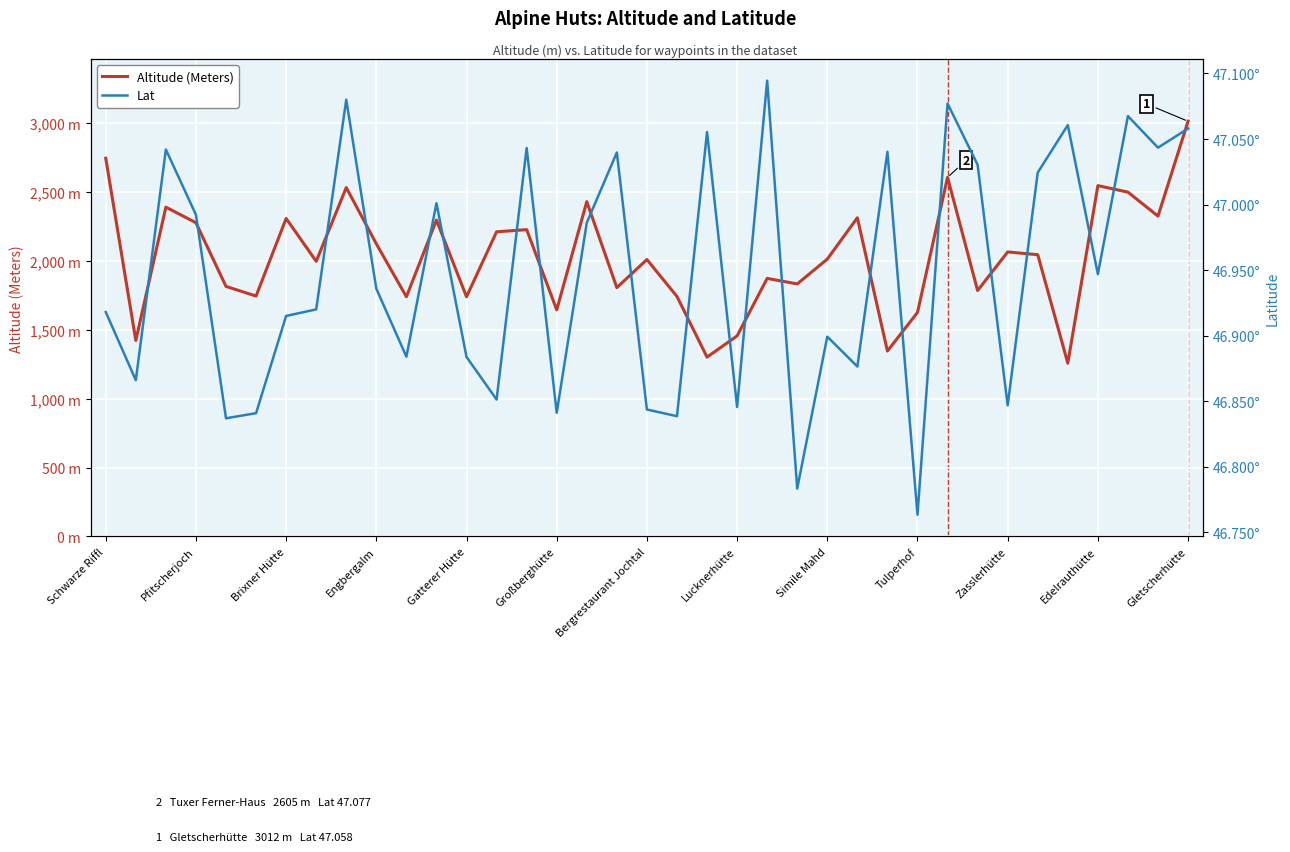

What is the difference between the highest and lowest values at 29?

1737.0